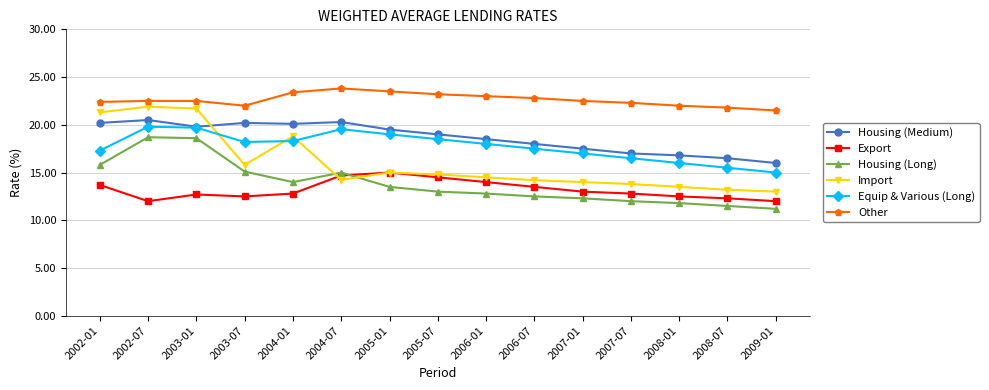

Is it true that Import equals 21.9 at 2002-07?

True